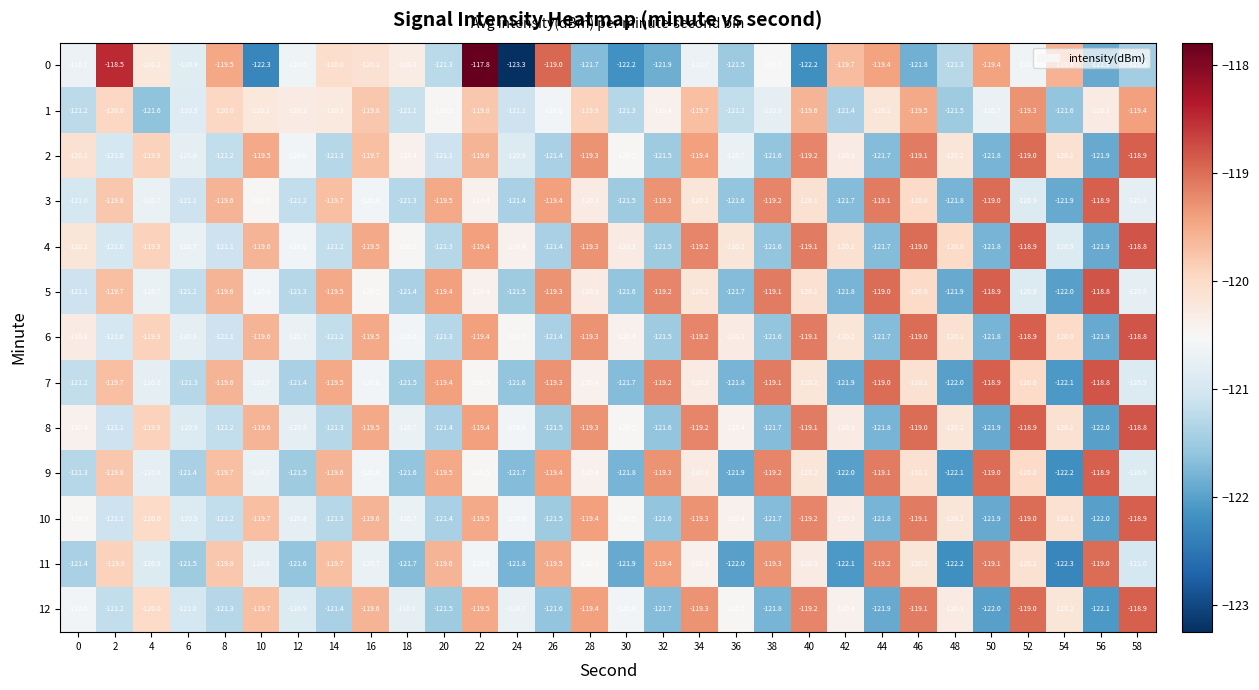

How many categories are shown in the chart?

30